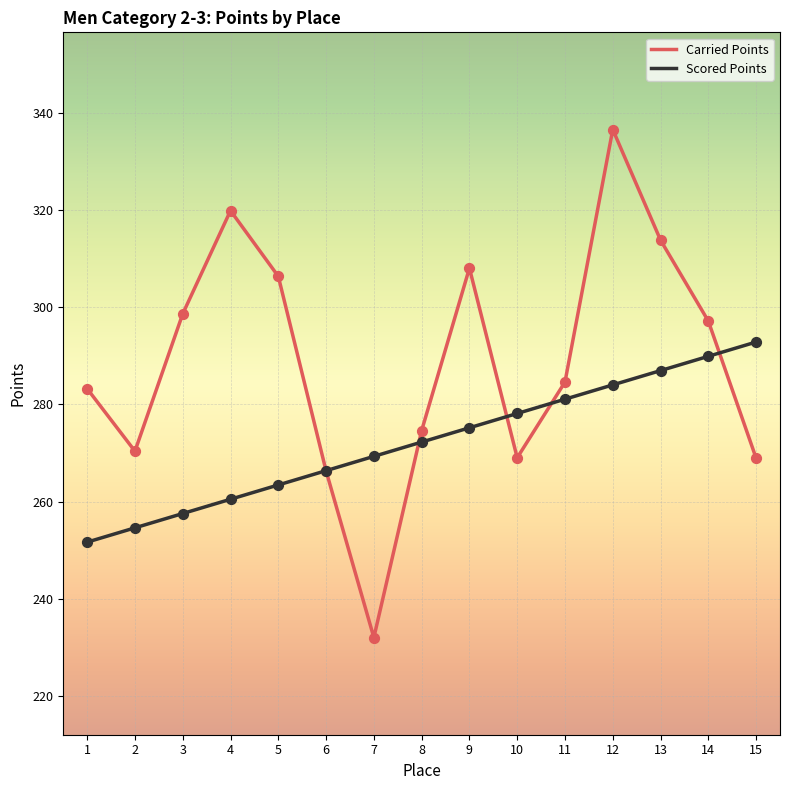

What is the total value across all series at 11?

565.7